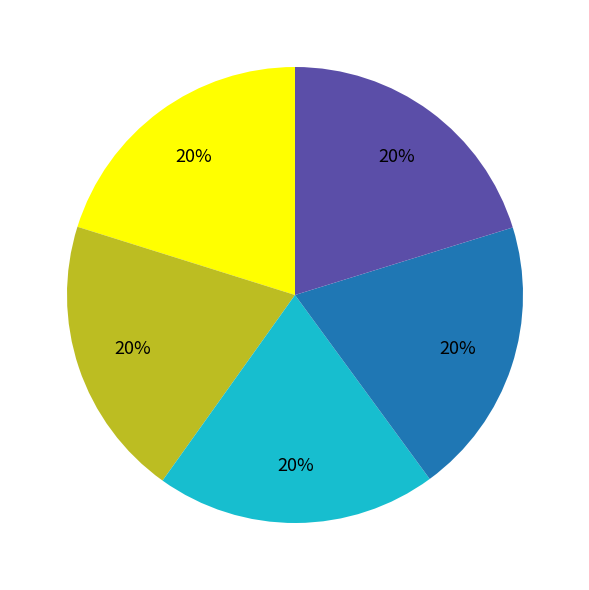

To the nearest percent, what is the average slice percentage?

20%